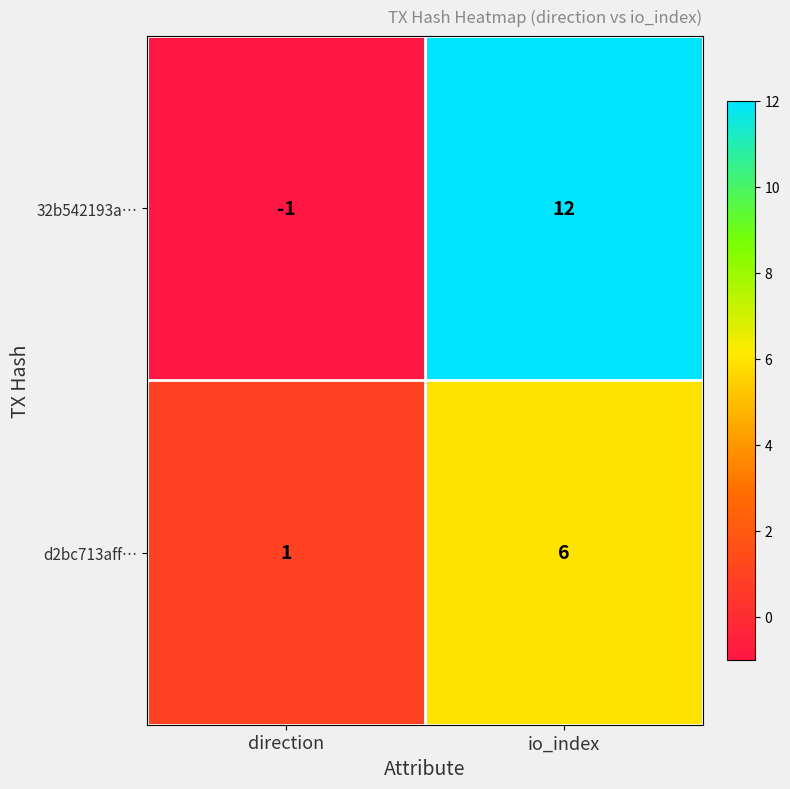

Reading left to right, list all the values displayed in this chart.

32b542193a…: -1	12
d2bc713aff…: 1	6